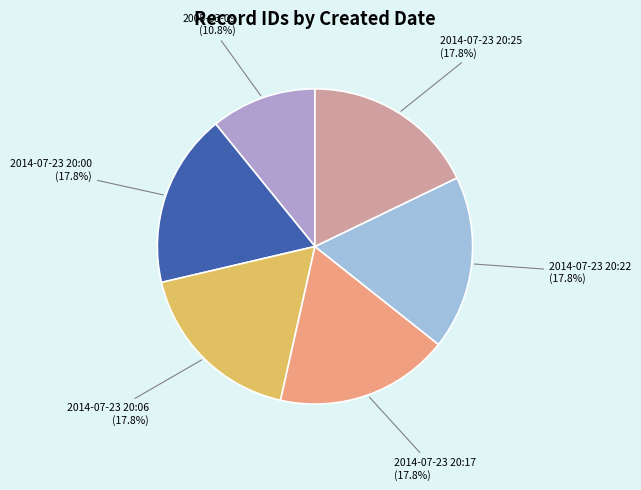

Is 2014-07-23 20:06 the majority of the pie?

No